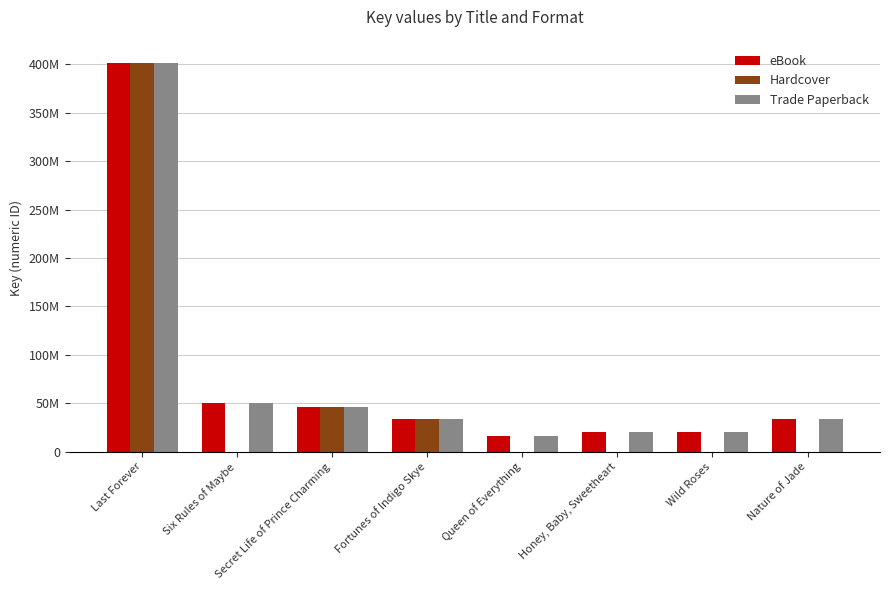

Are the bars horizontal?

No